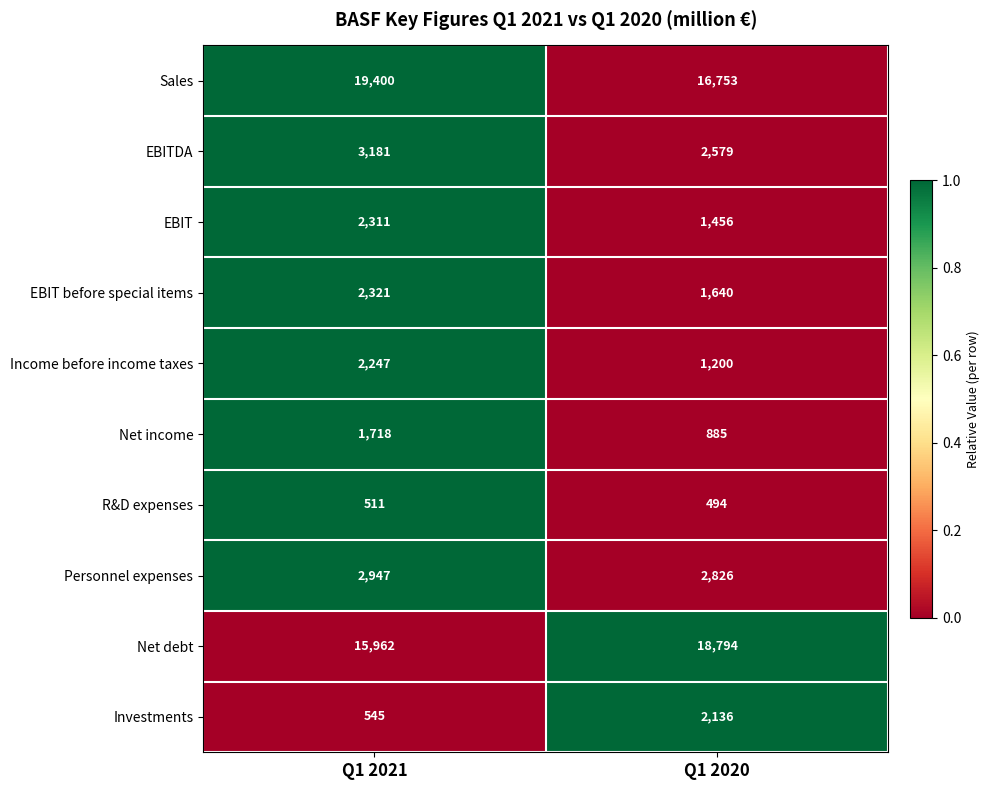

Reading left to right, what are all the values shown in this chart?

Sales: Q1 2021=19400	Q1 2020=16753
EBITDA: Q1 2021=3181	Q1 2020=2579
EBIT: Q1 2021=2311	Q1 2020=1456
EBIT before special items: Q1 2021=2321	Q1 2020=1640
Income before income taxes: Q1 2021=2247	Q1 2020=1200
Net income: Q1 2021=1718	Q1 2020=885
R&D expenses: Q1 2021=511	Q1 2020=494
Personnel expenses: Q1 2021=2947	Q1 2020=2826
Net debt: Q1 2021=15962	Q1 2020=18794
Investments: Q1 2021=545	Q1 2020=2136